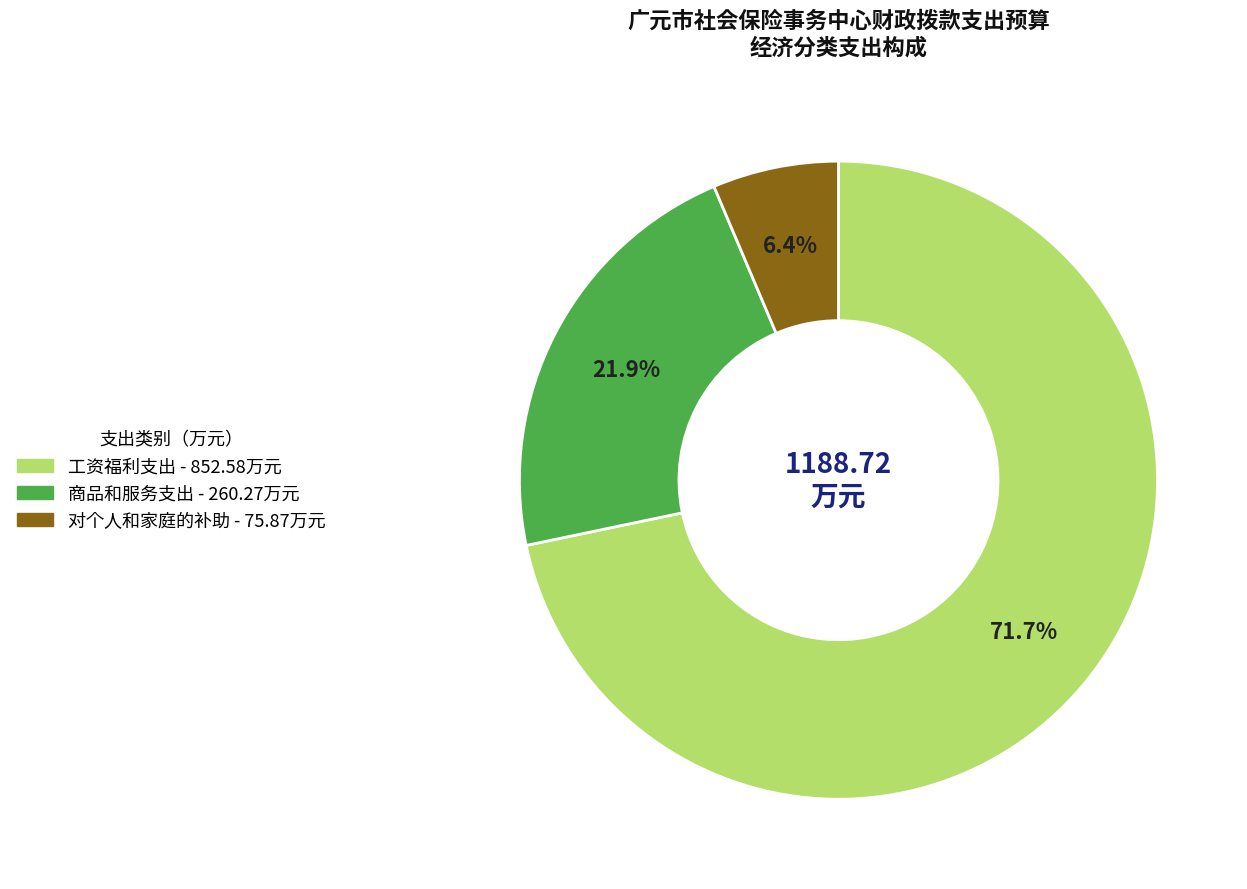

To the nearest percent, what portion does 对个人和家庭的补助 represent?

6%